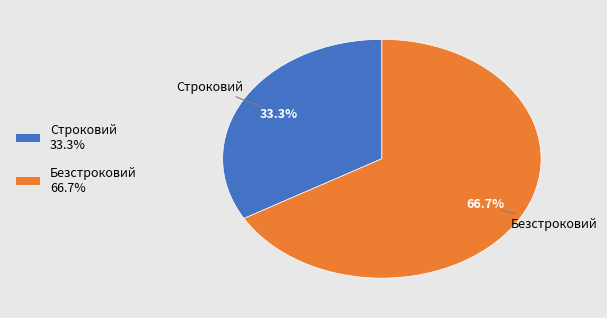

What is the largest slice in the pie chart?

Безстроковий